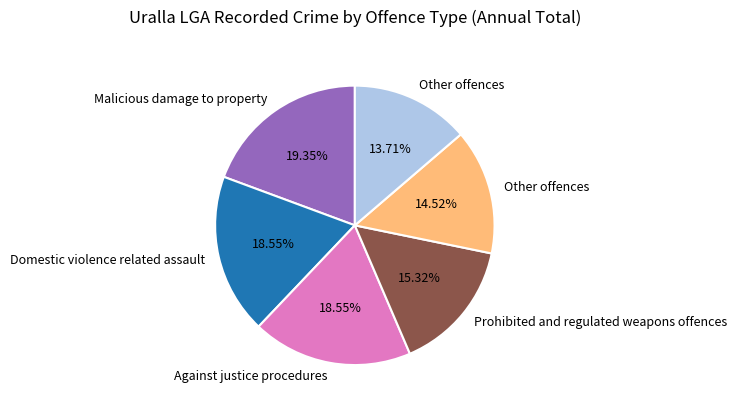

Does any single category account for the majority?

No